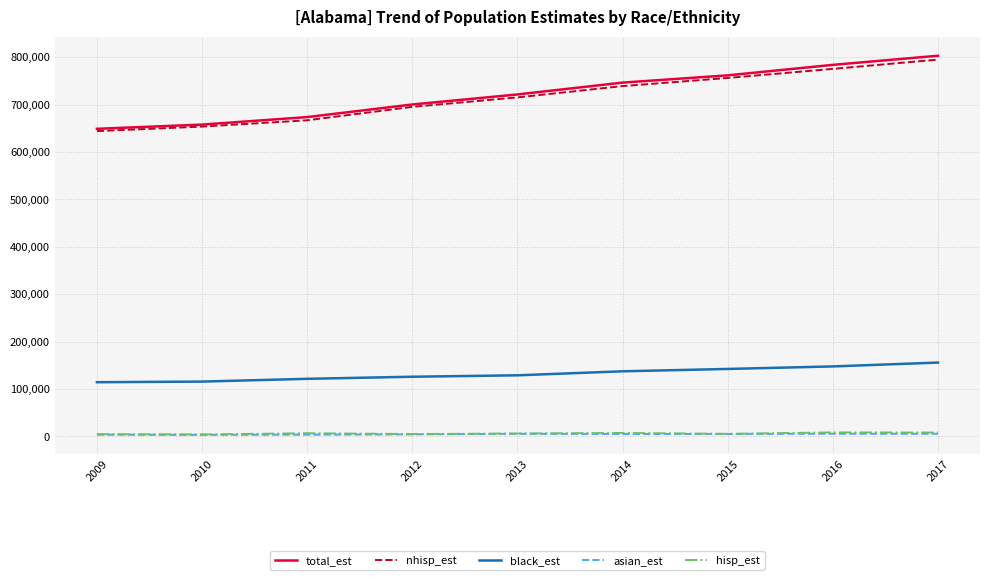

Count the black_est values in the range 121575 to 142383.

5